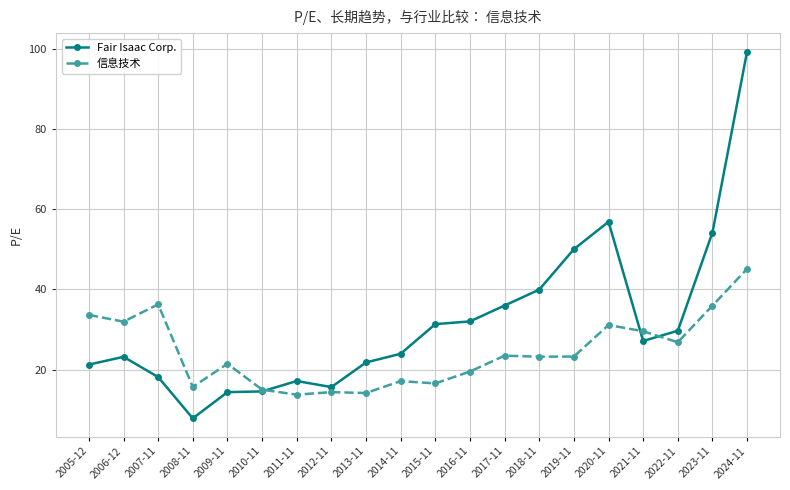

At which category is the sum across all series the highest?

2024-11